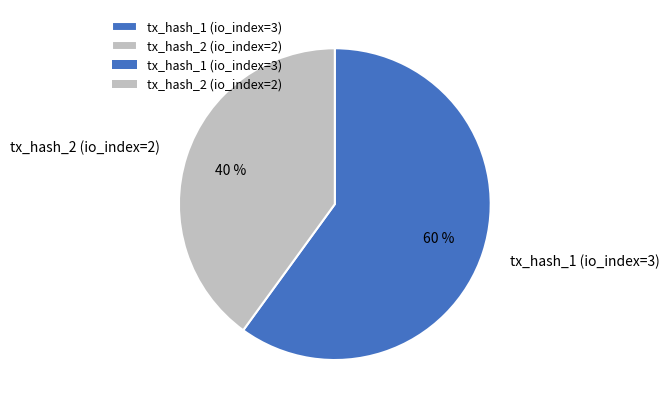

To the nearest percent, what is the difference between the tx_hash_2 (io_index=2) and tx_hash_1 (io_index=3) slice percentages?

20%